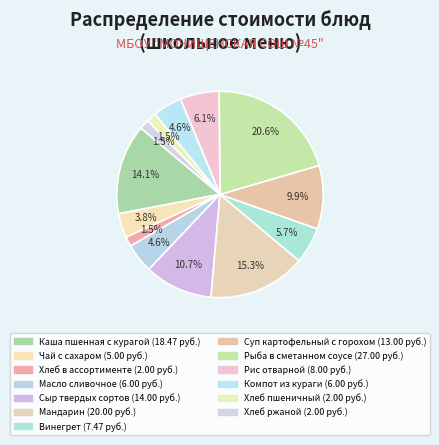

Does any single category account for the majority?

No